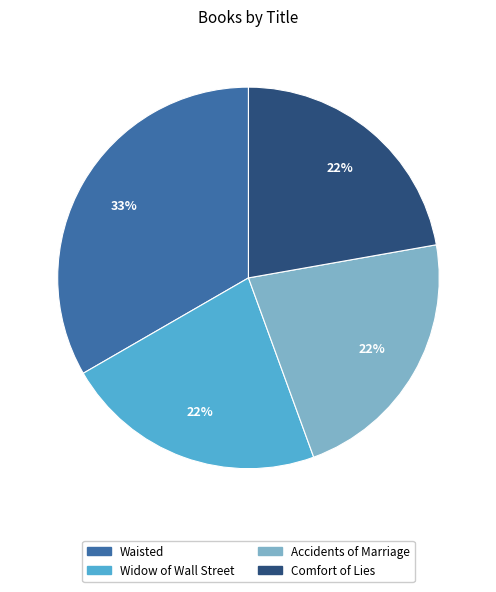

Approximately how many times larger is the value at Accidents of Marriage compared to Comfort of Lies?

1.0